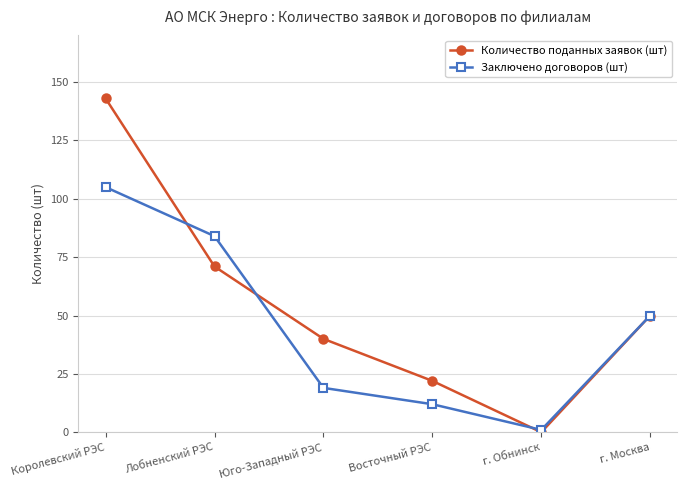

List the labels in order of Заключено договоров (шт) value, largest first.

Королевский РЭС, Лобненский РЭС, г. Москва, Юго-Западный РЭС, Восточный РЭС, г. Обнинск